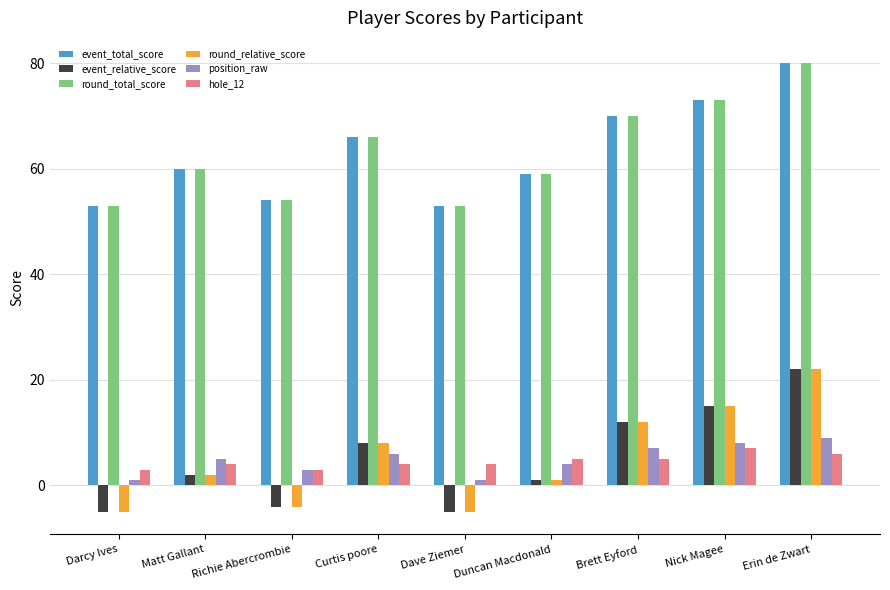

What is the highest value of the event_total_score series?

80